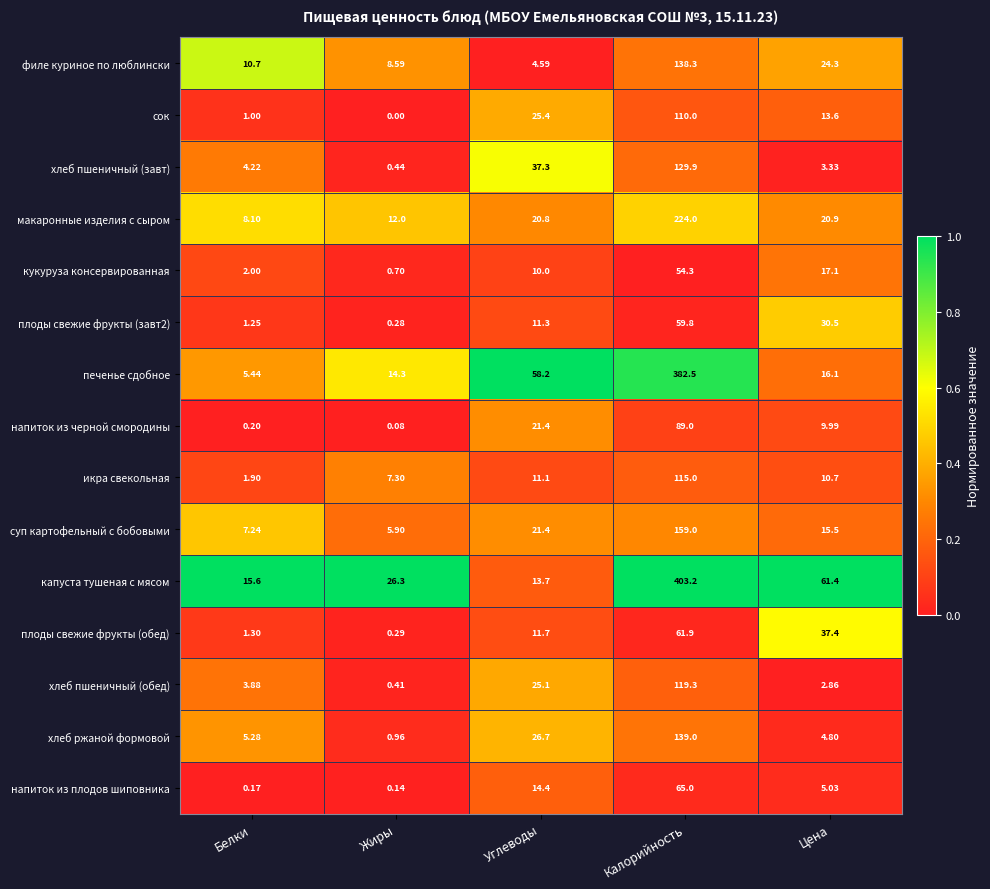

Rank the categories by филе куриное по люблински value from lowest to highest.

Углеводы, Жиры, Белки, Цена, Калорийность